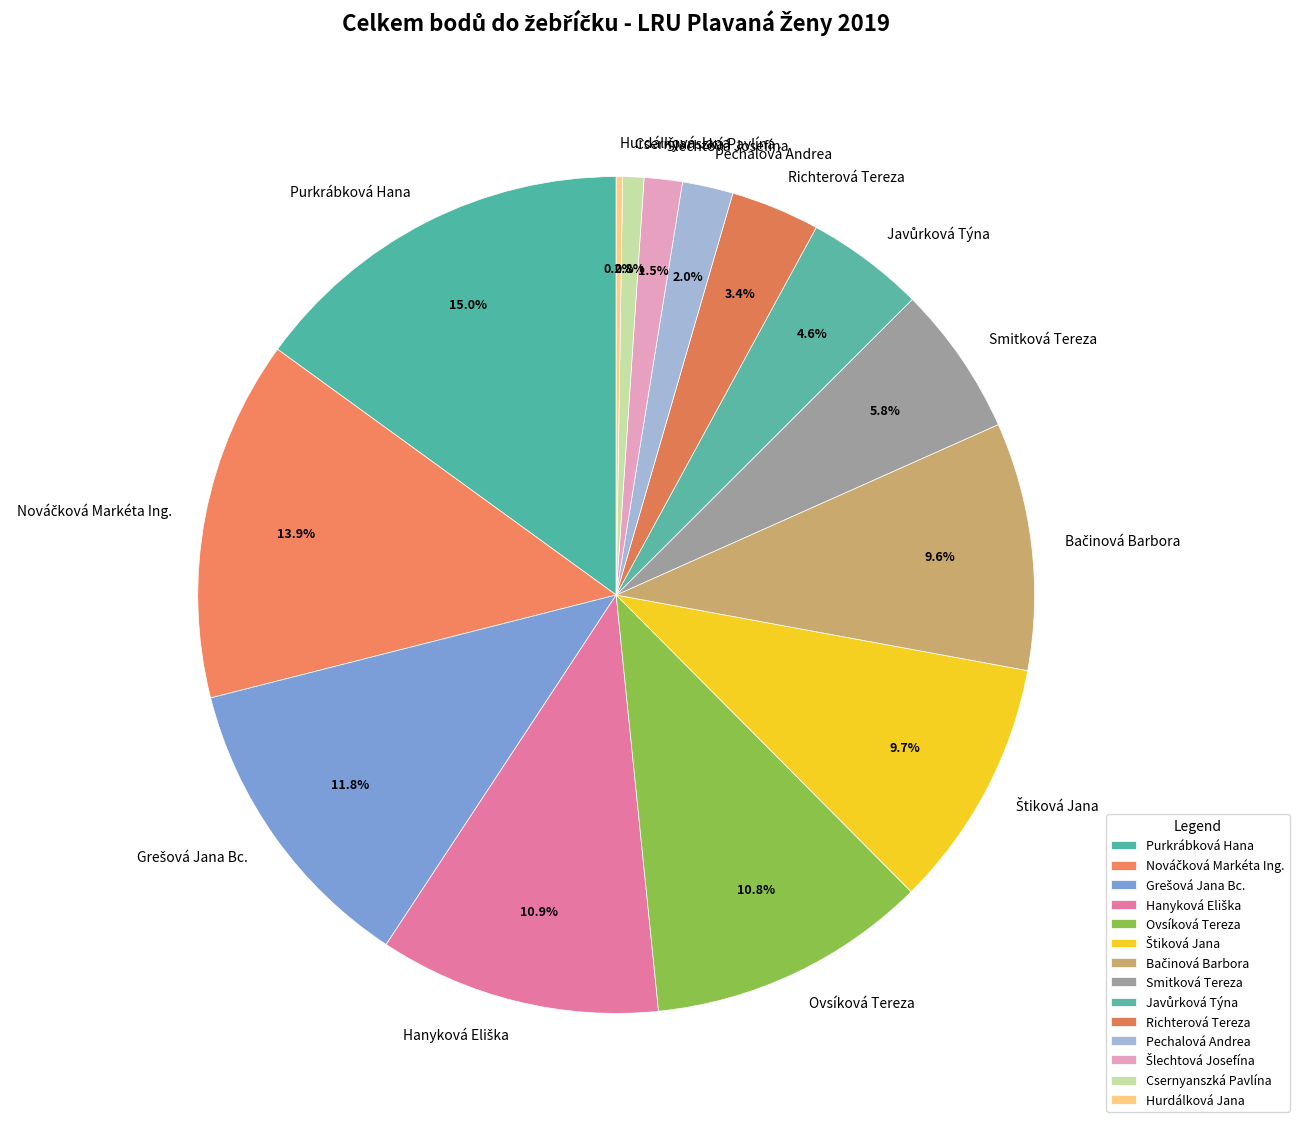

To the nearest percent, what is the difference between the Ovsíková Tereza and Csernyanszká Pavlína slice percentages?

10%